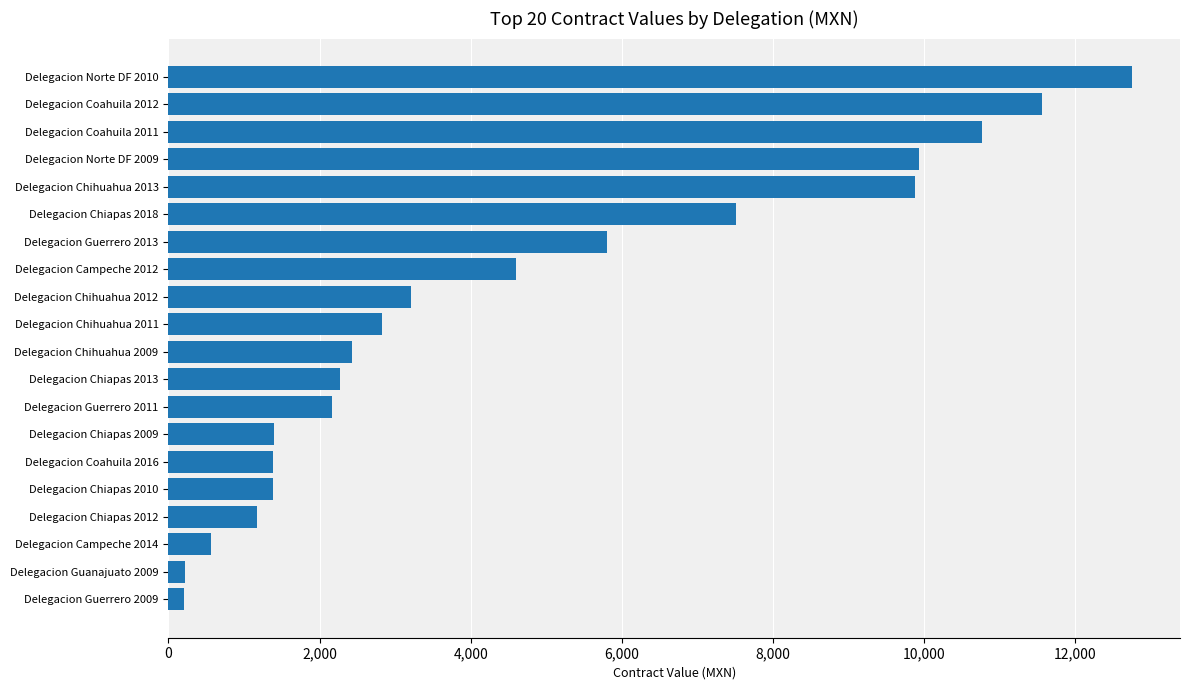

True or false: the data shows 1095.2 at Delegacion Guerrero 2011.

False